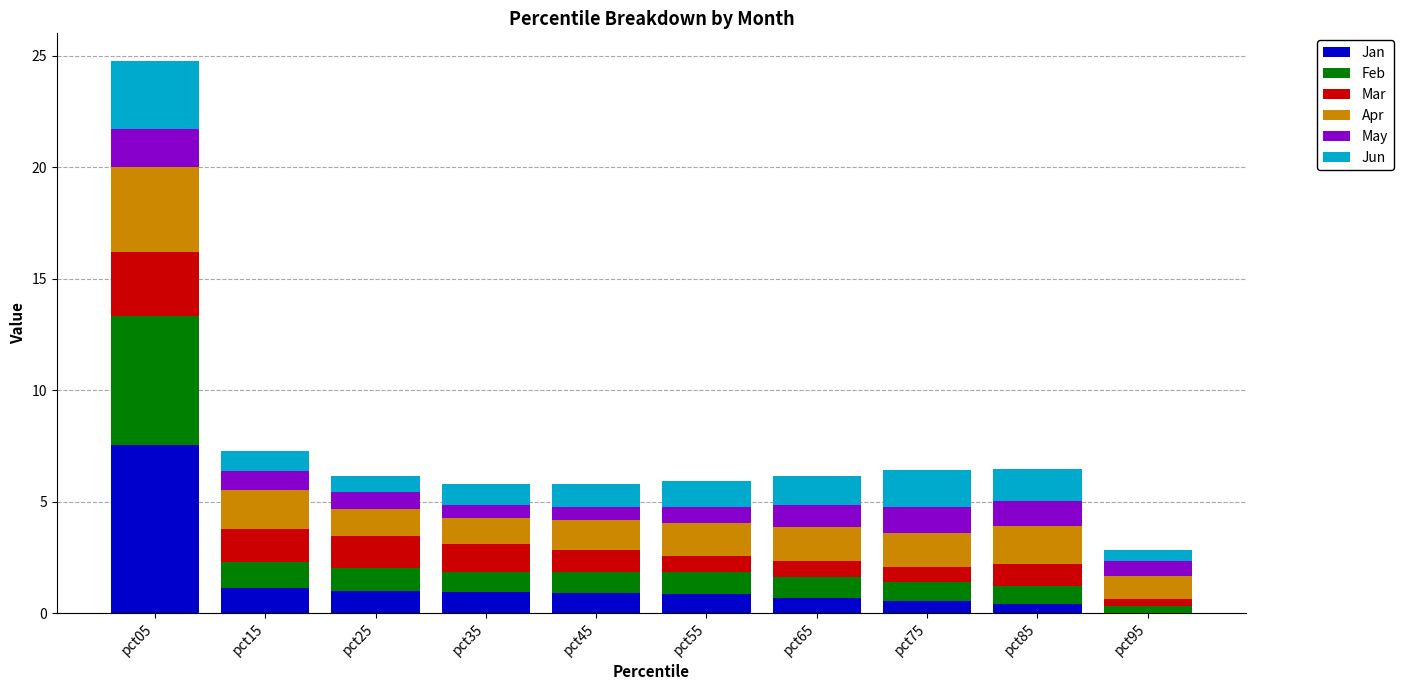

How many categories are shown in the chart?

10